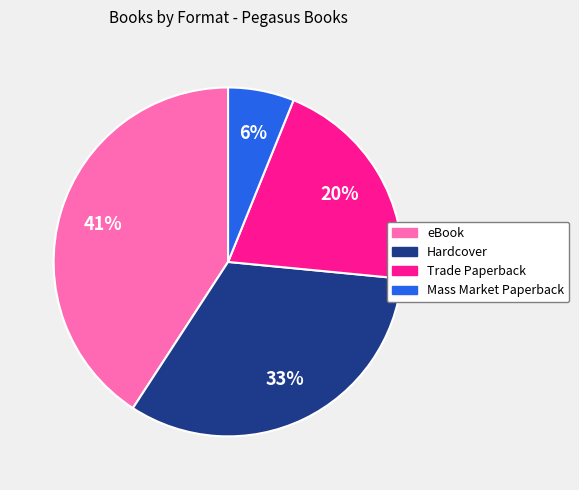

Combined, do Hardcover and eBook account for over 50%?

Yes